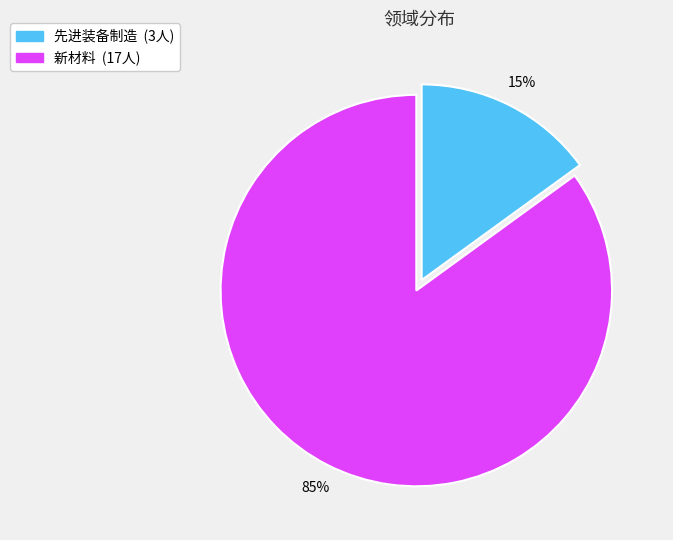

Rank the categories by value from lowest to highest.

先进装备制造, 新材料